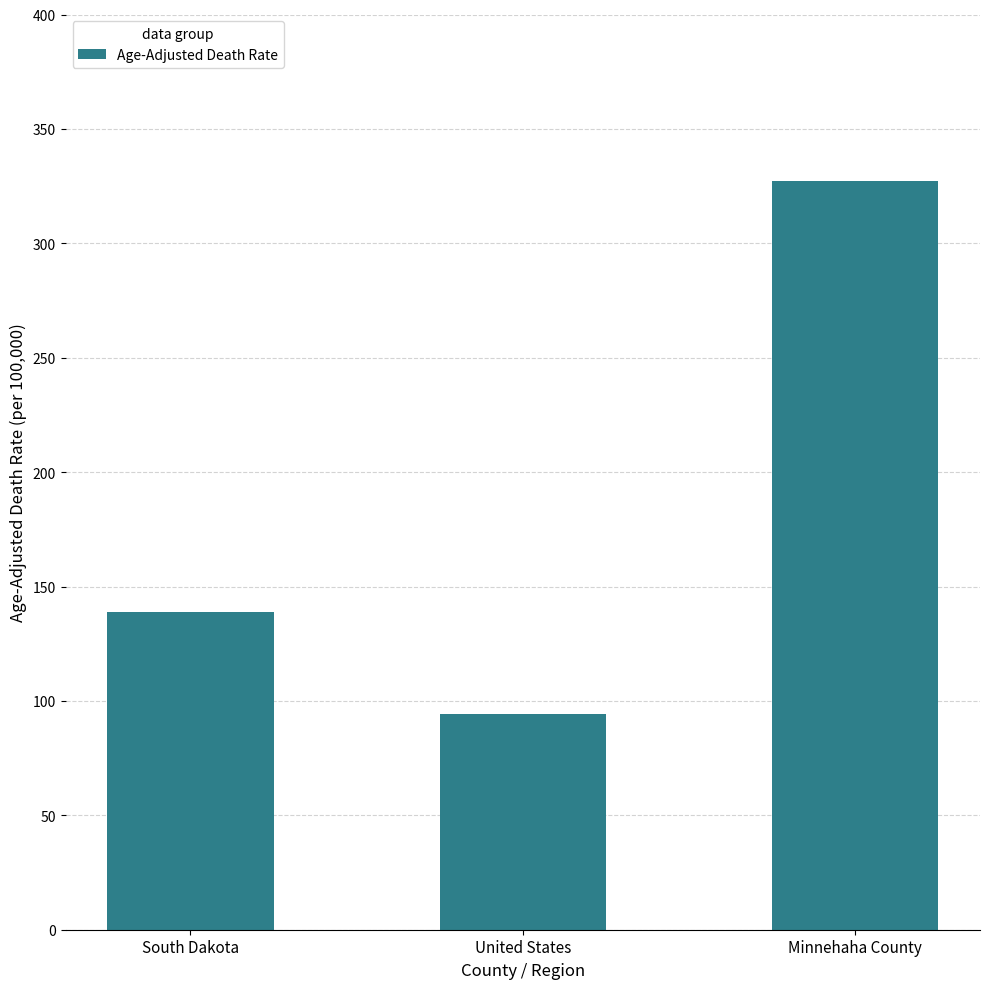

What is the label of the 2nd bar from the left?

United States